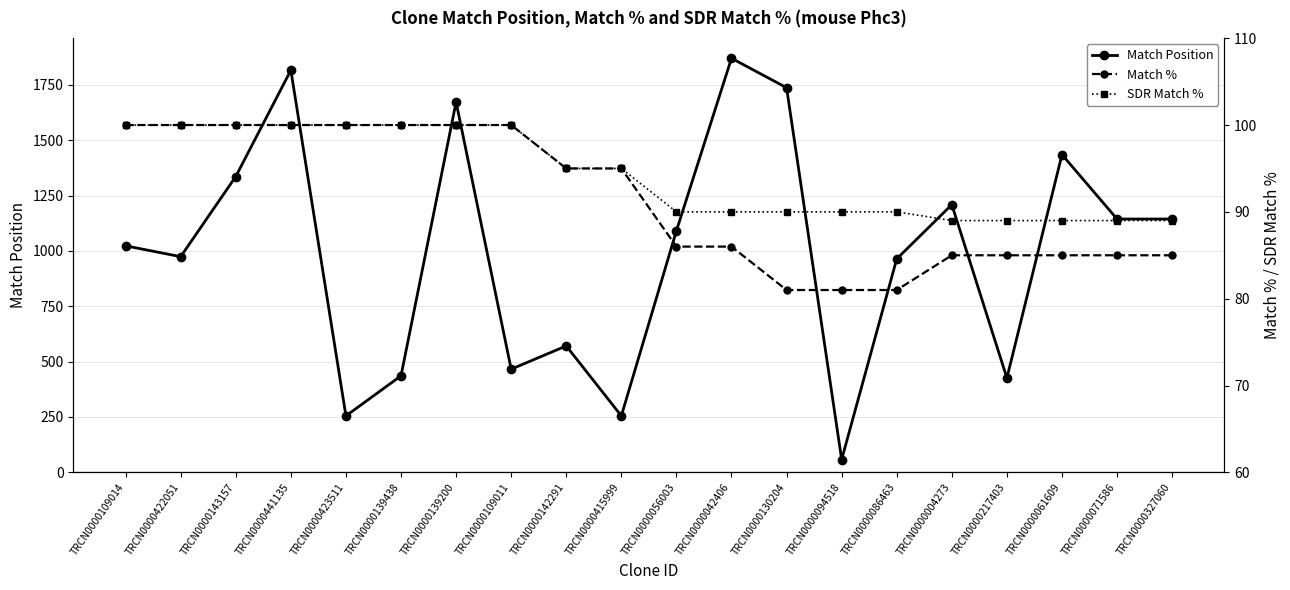

Reading right to left, transcribe all the data shown in this chart.

Match Position: TRCN0000327060=1144	TRCN0000071586=1144	TRCN0000061609=1435	TRCN0000217403=426	TRCN0000004273=1209	TRCN0000086463=964	TRCN0000094518=58	TRCN0000130204=1737	TRCN0000042406=1870	TRCN0000056003=1091	TRCN0000415999=255	TRCN0000142291=571	TRCN0000109011=466	TRCN0000139200=1672	TRCN0000139438=436	TRCN0000423511=255	TRCN0000441135=1816	TRCN0000143157=1336	TRCN0000422051=974	TRCN0000109014=1023
Match %: TRCN0000327060=85	TRCN0000071586=85	TRCN0000061609=85	TRCN0000217403=85	TRCN0000004273=85	TRCN0000086463=81	TRCN0000094518=81	TRCN0000130204=81	TRCN0000042406=86	TRCN0000056003=86	TRCN0000415999=95	TRCN0000142291=95	TRCN0000109011=100	TRCN0000139200=100	TRCN0000139438=100	TRCN0000423511=100	TRCN0000441135=100	TRCN0000143157=100	TRCN0000422051=100	TRCN0000109014=100
SDR Match %: TRCN0000327060=89	TRCN0000071586=89	TRCN0000061609=89	TRCN0000217403=89	TRCN0000004273=89	TRCN0000086463=90	TRCN0000094518=90	TRCN0000130204=90	TRCN0000042406=90	TRCN0000056003=90	TRCN0000415999=95	TRCN0000142291=95	TRCN0000109011=100	TRCN0000139200=100	TRCN0000139438=100	TRCN0000423511=100	TRCN0000441135=100	TRCN0000143157=100	TRCN0000422051=100	TRCN0000109014=100